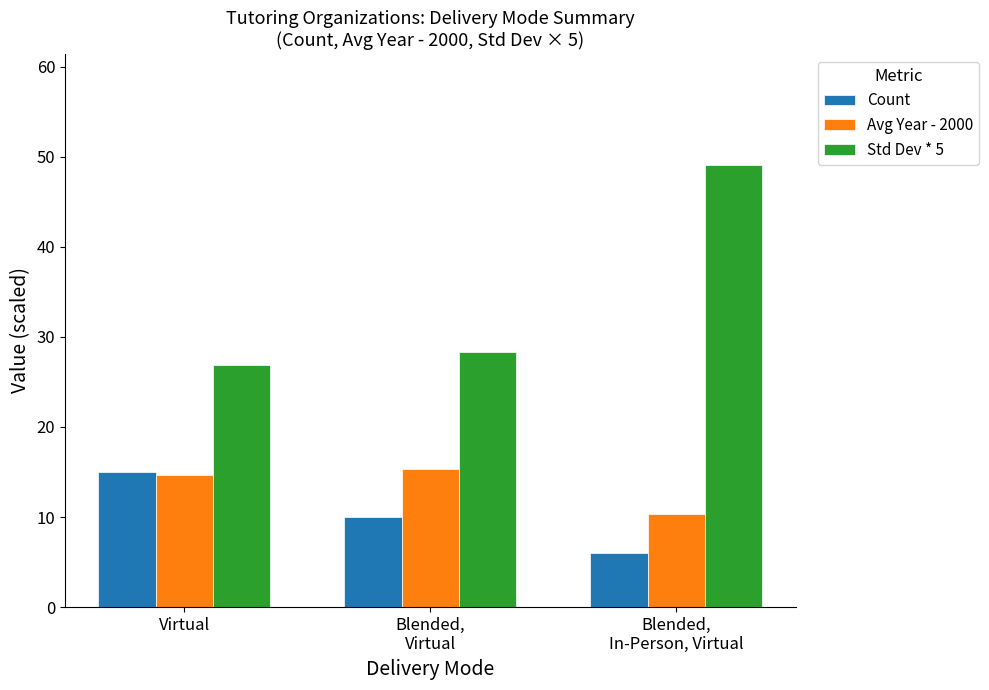

At which label is Std Dev * 5 closest to 38?

Blended,
Virtual